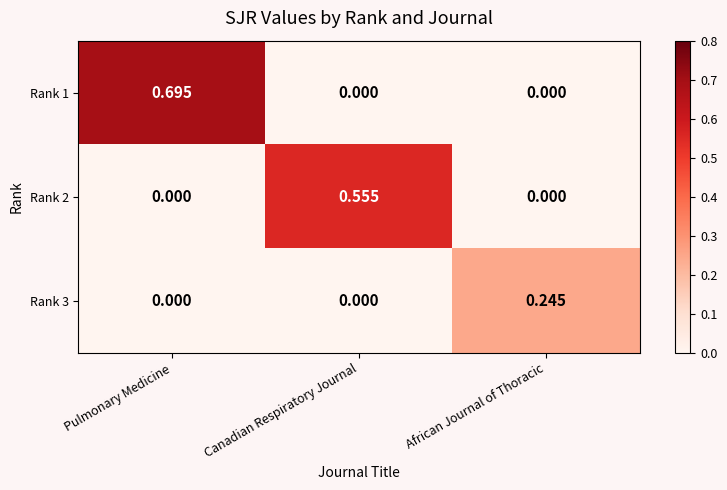

At which category is the sum across all series the highest?

Pulmonary Medicine